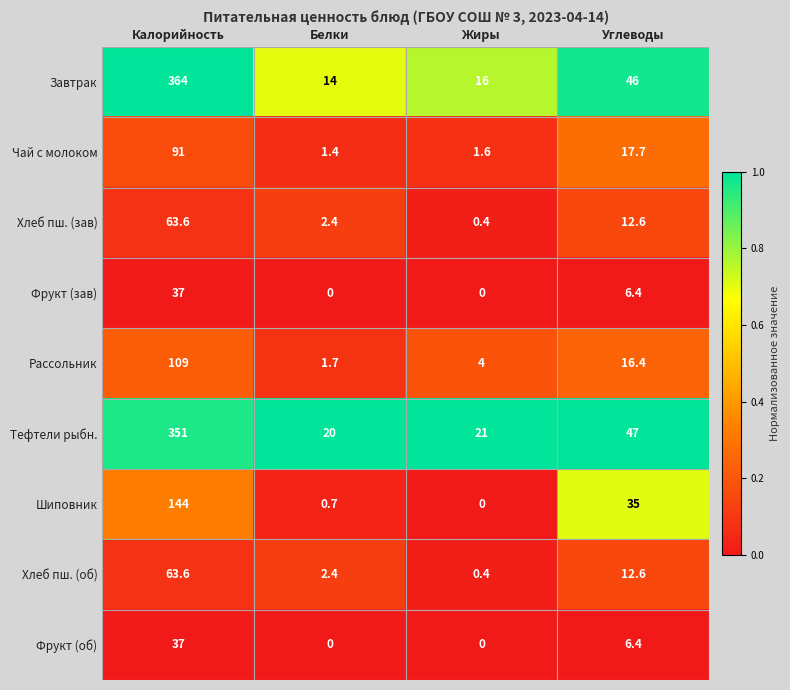

What is the sum of the Чай с молоком values at Углеводы and Белки?

19.1